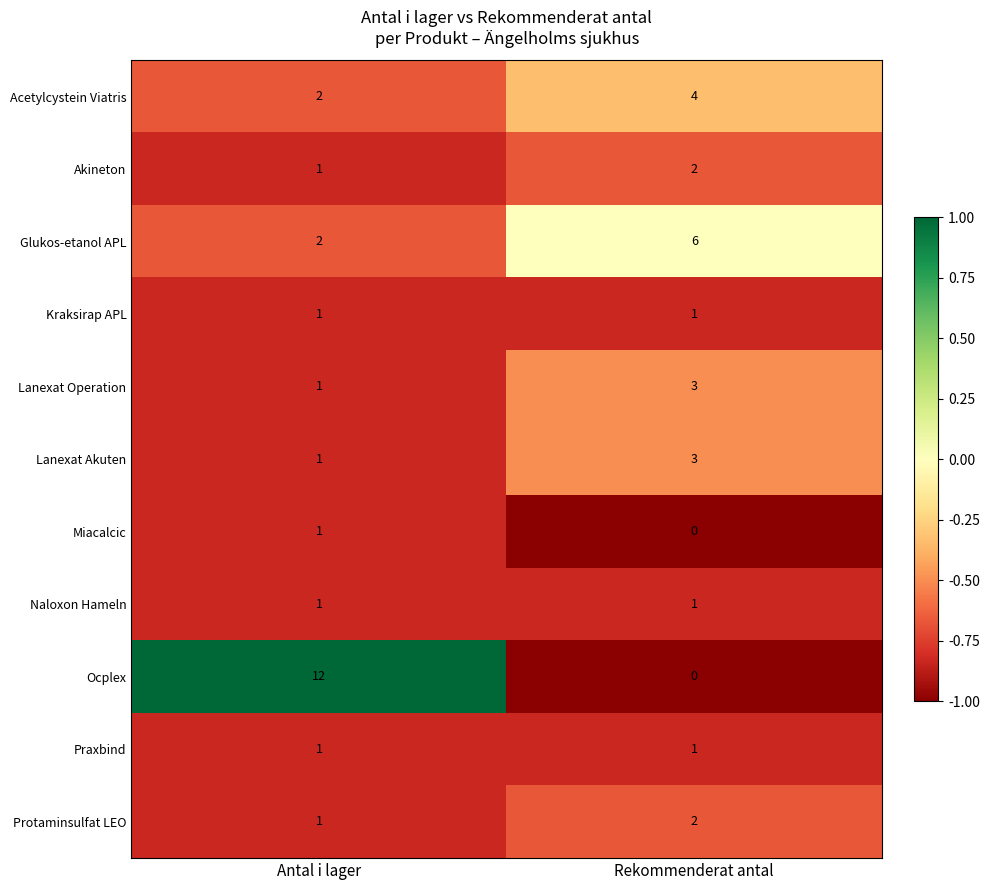

What is the sum of the Akineton values at Rekommenderat antal and Antal i lager?

3